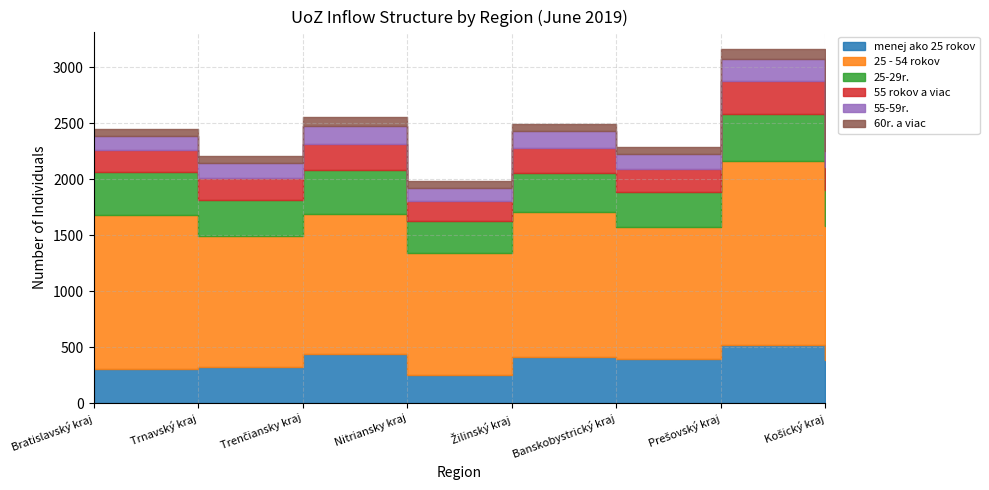

Which category has the highest value across all series?

Prešovský kraj